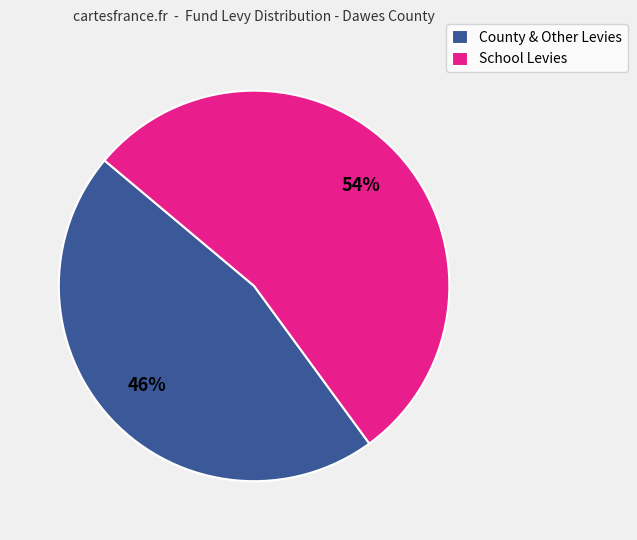

To the nearest percent, what is the difference between the largest and smallest slice percentages?

8%